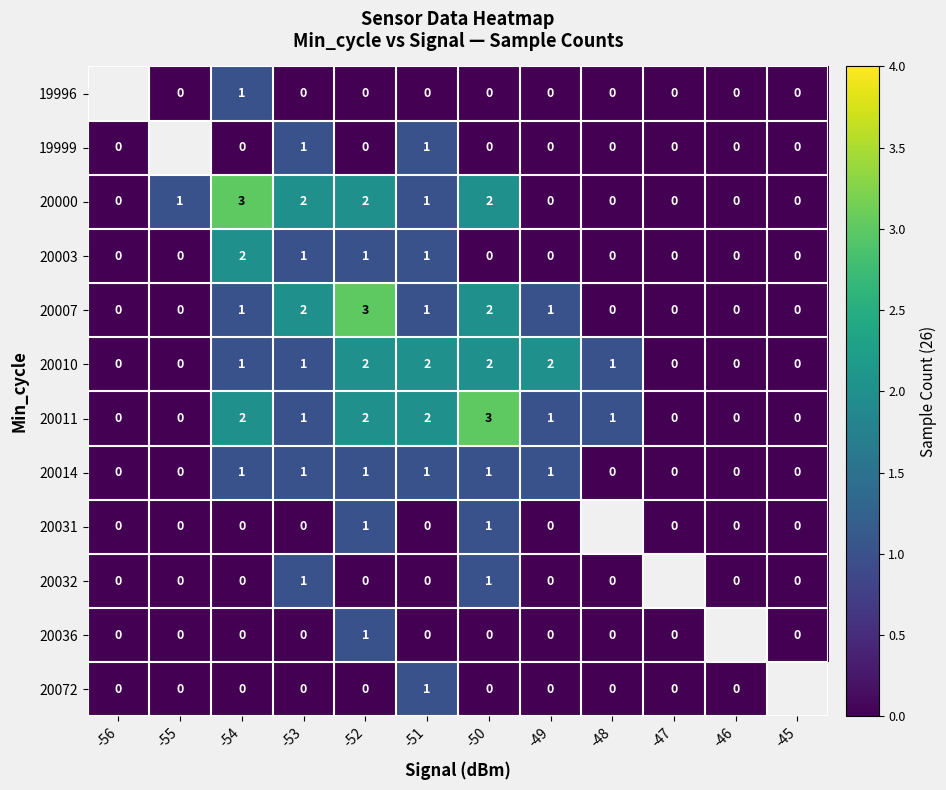

Which label corresponds to the smallest value in the chart?

-55